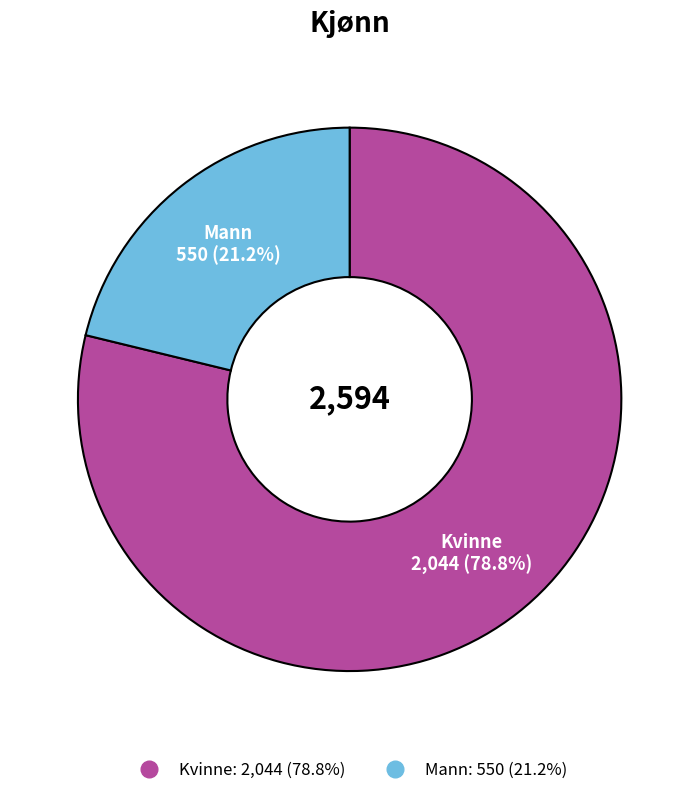

Which has a higher value, Mann or Kvinne?

Kvinne